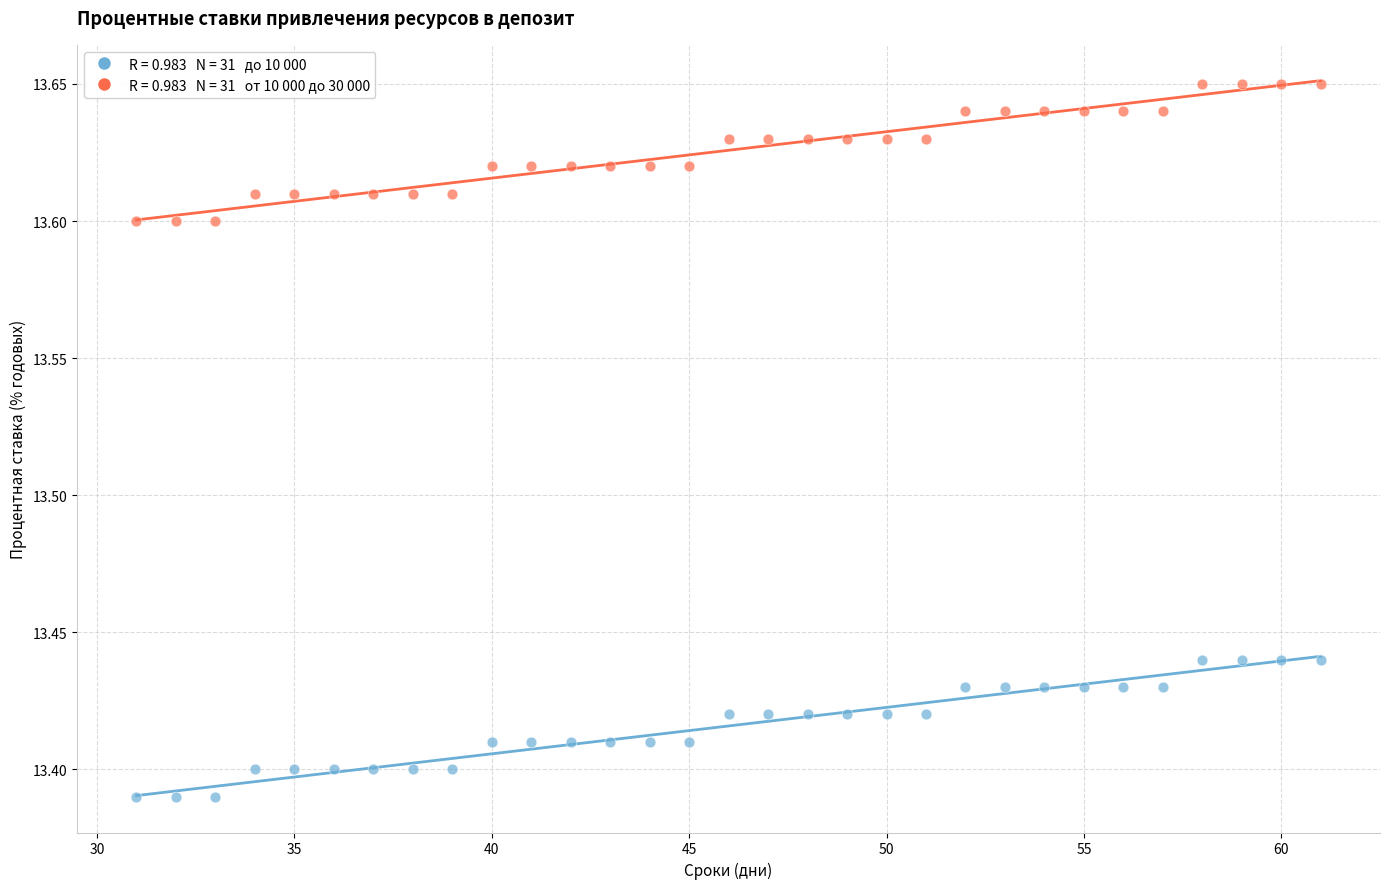

Across all data points, what is the range of Y values (max minus min)?

0.3